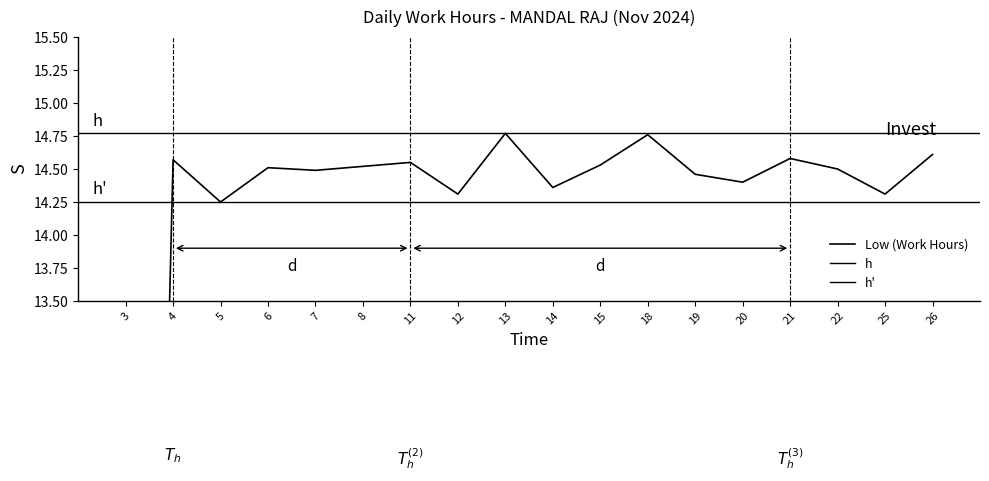

How many lines are shown in the chart?

1